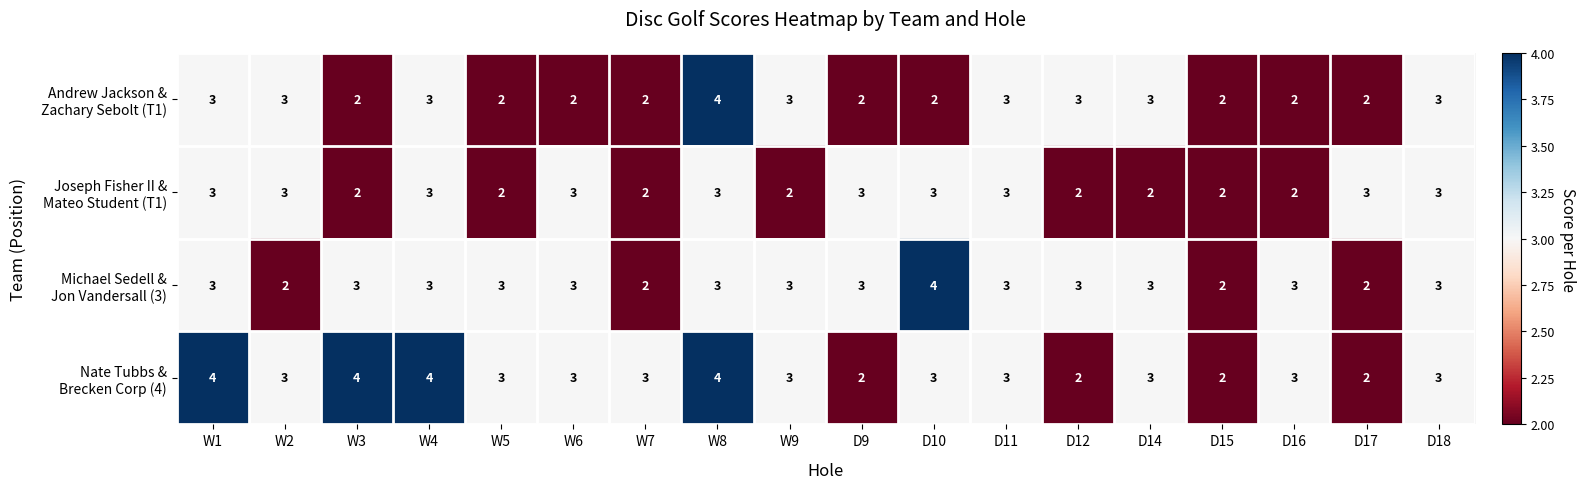

Count the number of data series in this chart.

4